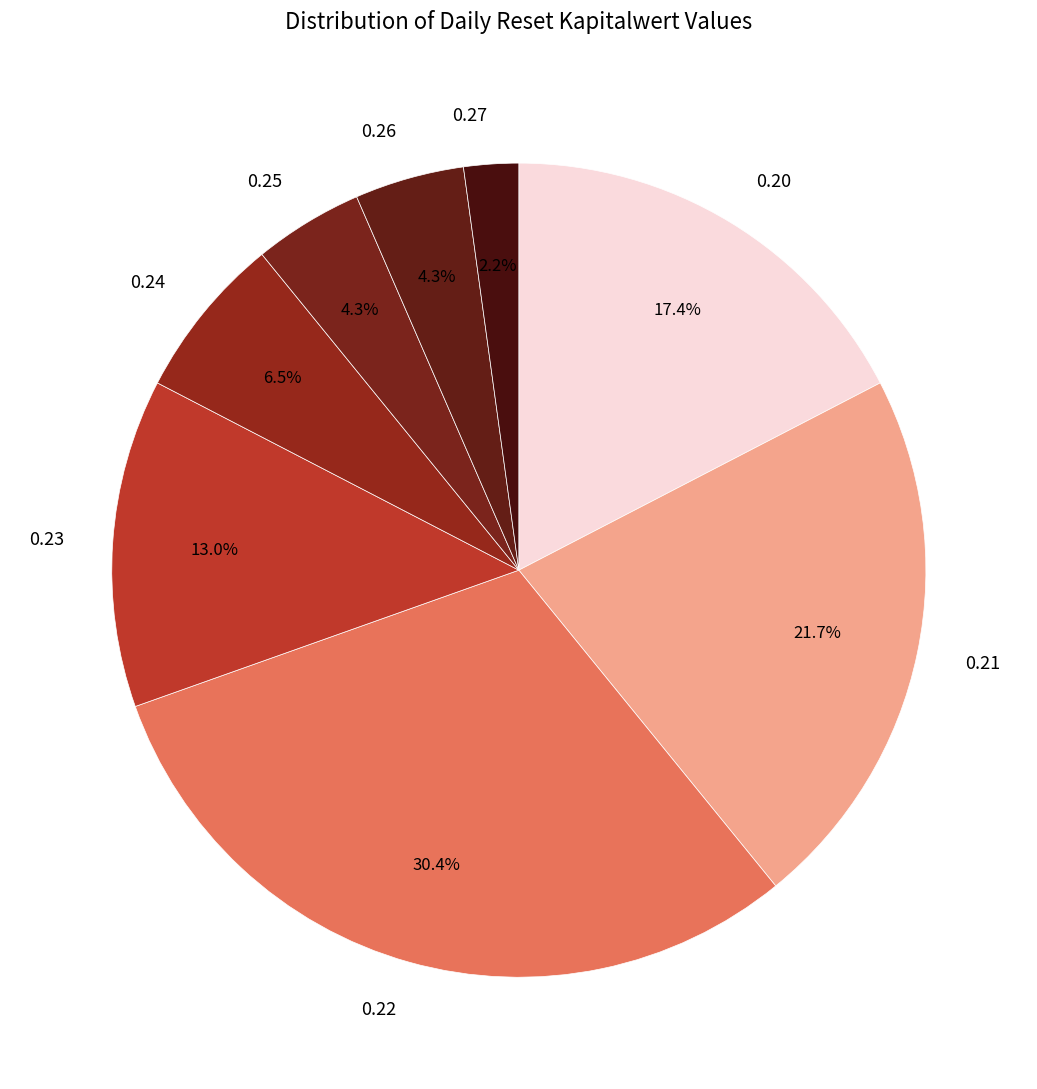

Is 0.26 the majority of the pie?

No